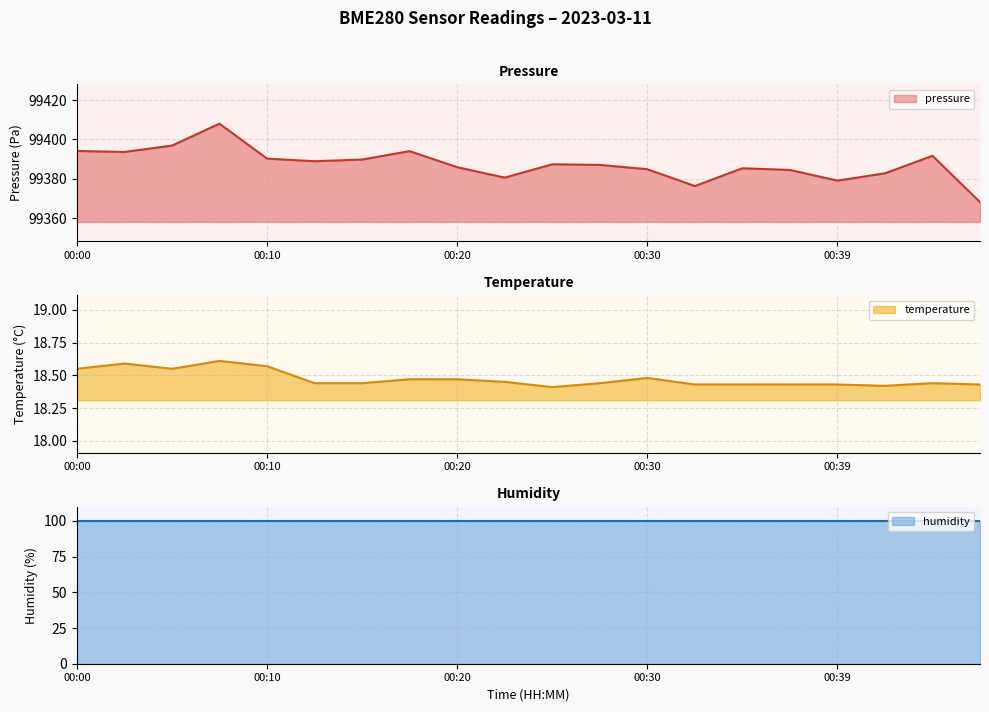

What is the average value of the pressure series?

99387.4